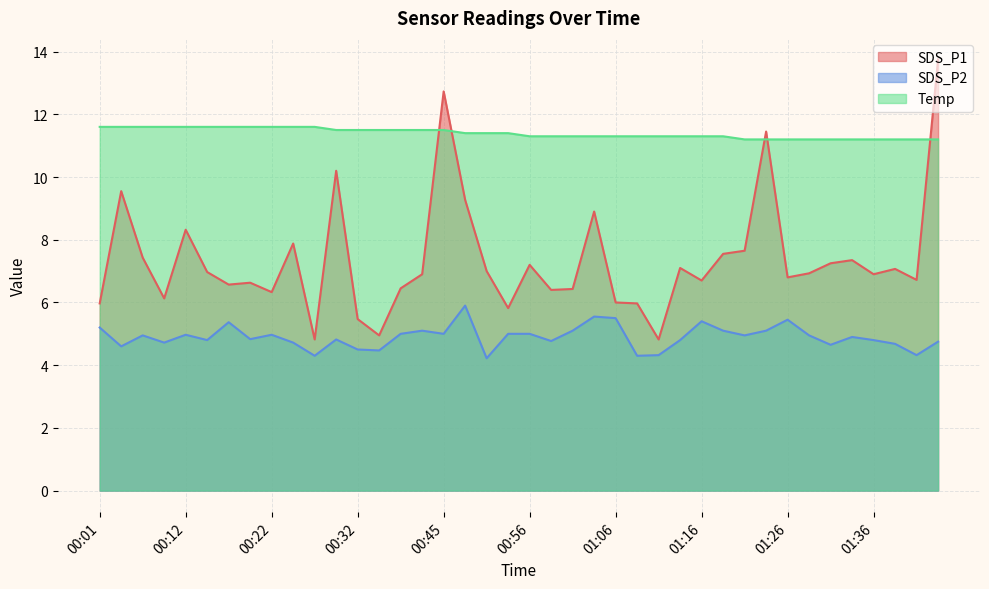

Which series has the largest range (max minus min)?

SDS_P1